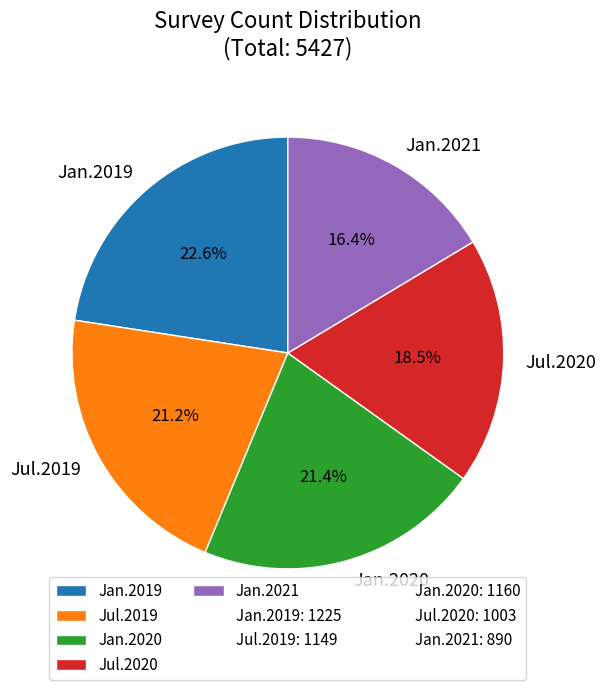

The Jan.2021 slice represents 16% of the pie. True or false?

True